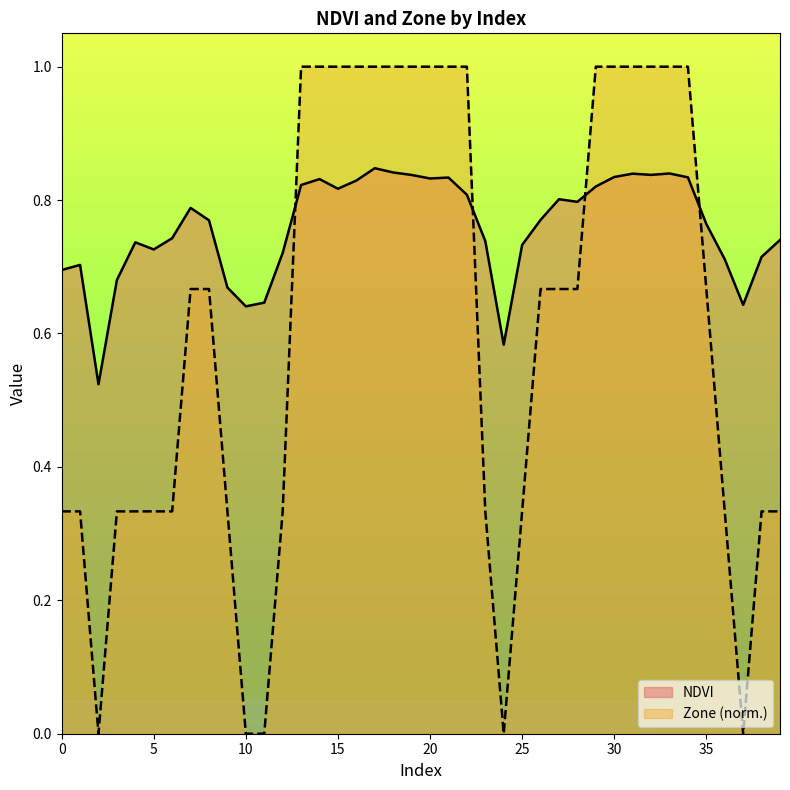

How many intersections are there between Zone and NDVI?

4